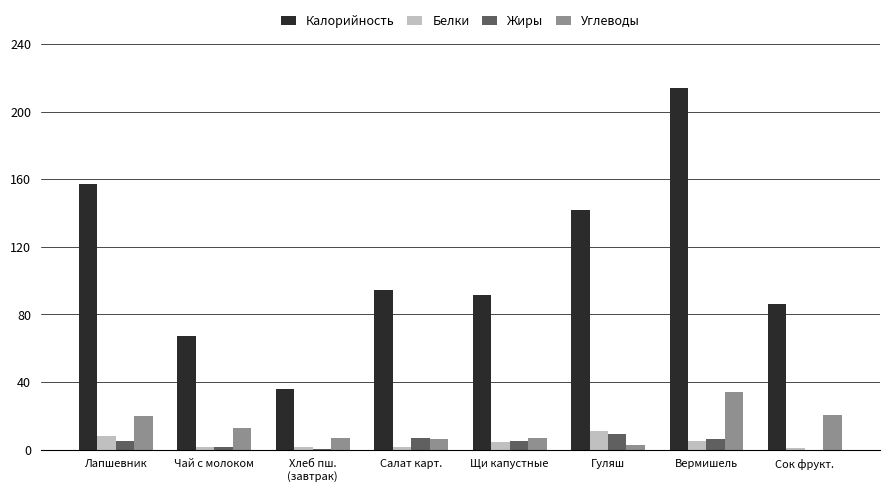

At which label does Углеводы reach its peak?

Вермишель